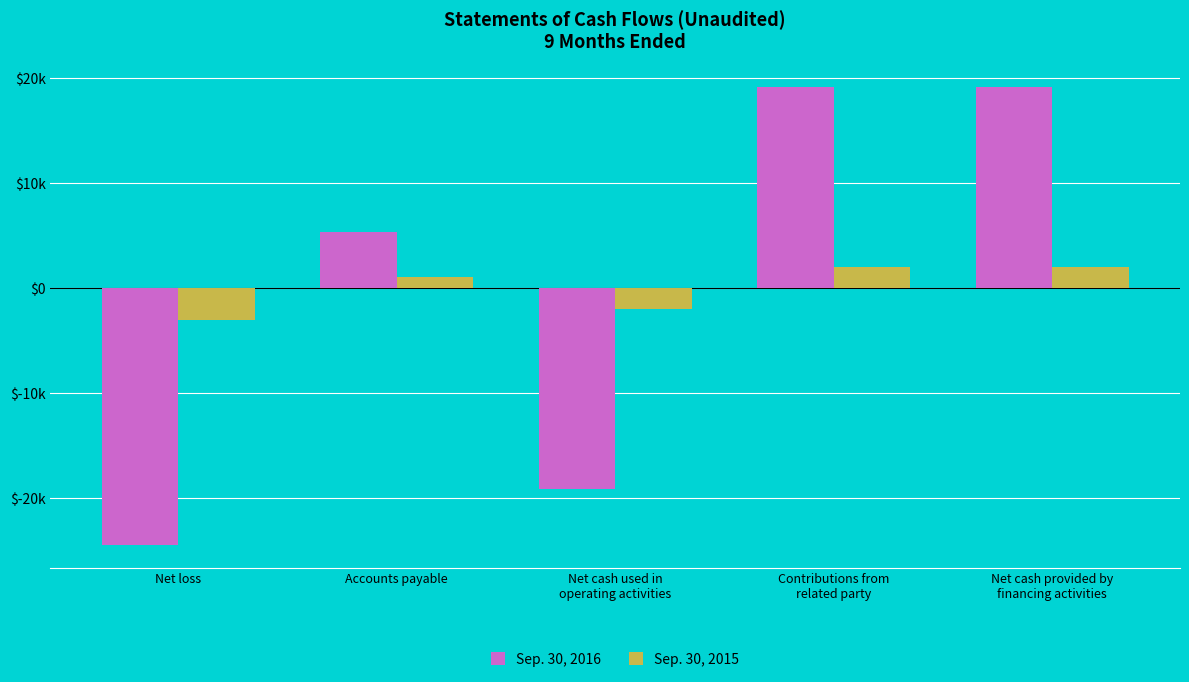

Rank the series by their maximum value, from lowest to highest.

Sep. 30, 2015, Sep. 30, 2016